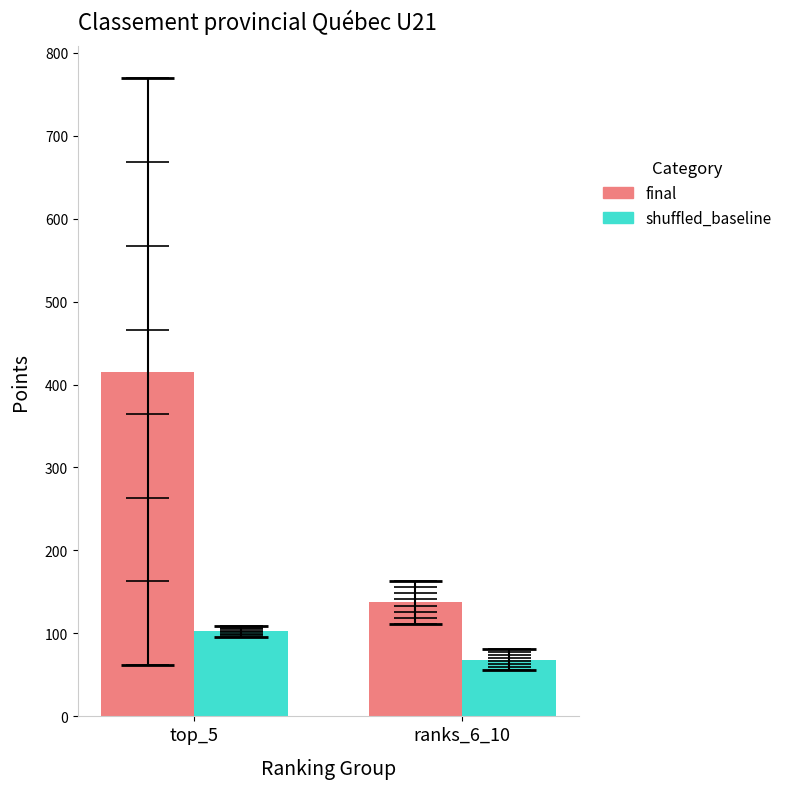

How many values in the final series are below 415?

1